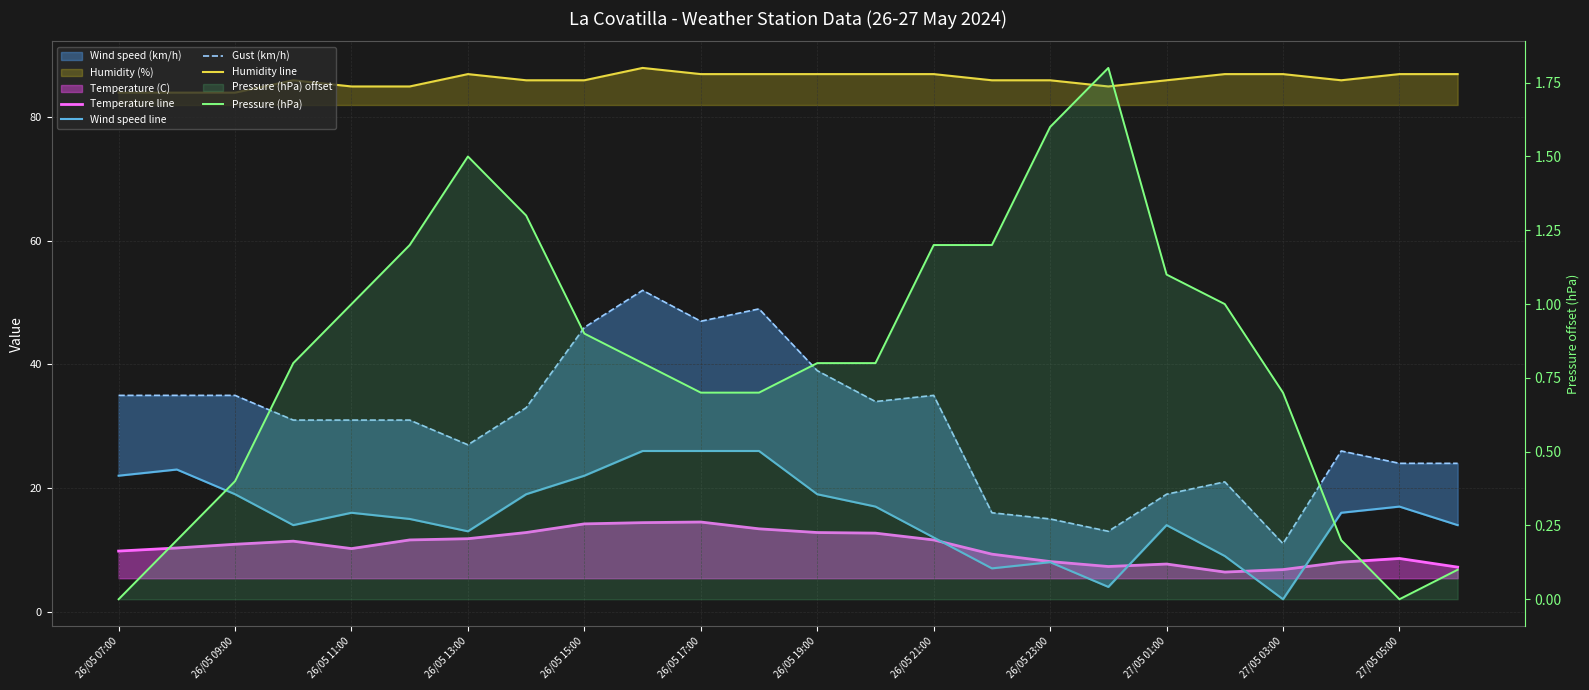

What is the label of the 2nd point from the left?

26/05 09:00